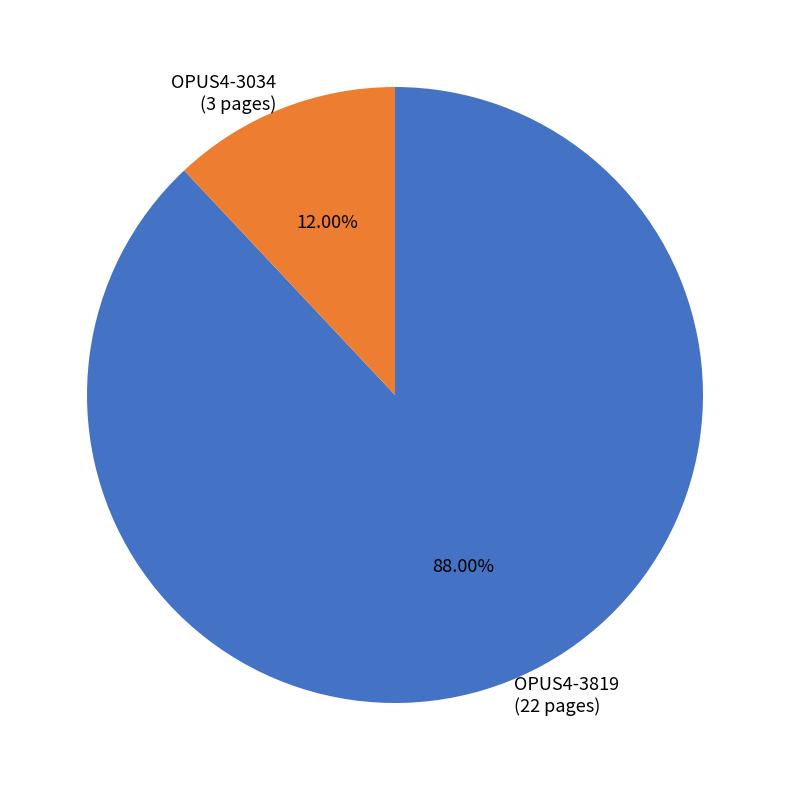

Approximately how many times larger is the value at OPUS4-3034 compared to OPUS4-3819?

0.1